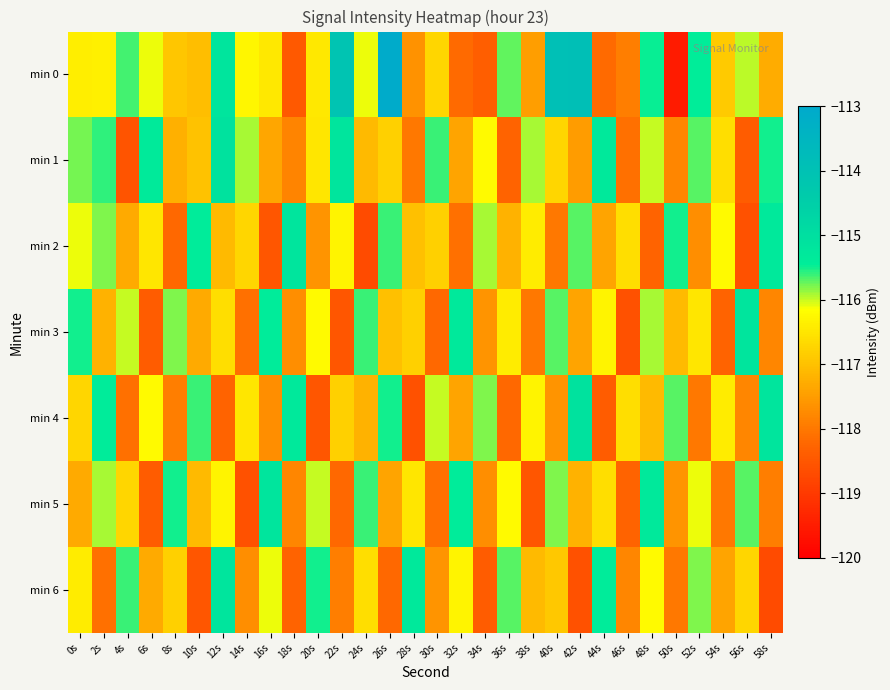

Reading left to right, transcribe all the data shown in this chart.

min 0: 0s=-116.4	2s=-116.4	4s=-115.6	6s=-116.1	8s=-116.9	10s=-117.0	12s=-115.2	14s=-116.3	16s=-116.5	18s=-118.5	20s=-116.5	22s=-114.1	24s=-116.1	26s=-113.1	28s=-117.6	30s=-116.7	32s=-118.2	34s=-118.4	36s=-115.7	38s=-117.5	40s=-113.9	42s=-113.9	44s=-118.2	46s=-117.9	48s=-115.5	50s=-119.5	52s=-115.5	54s=-116.9	56s=-116.0	58s=-117.3
min 1: 0s=-115.8	2s=-115.6	4s=-118.5	6s=-115.3	8s=-117.2	10s=-117.0	12s=-115.1	14s=-115.9	16s=-117.4	18s=-117.8	20s=-116.5	22s=-115.2	24s=-117.1	26s=-116.8	28s=-118.0	30s=-115.6	32s=-117.4	34s=-116.2	36s=-118.3	38s=-115.9	40s=-116.7	42s=-117.5	44s=-115.3	46s=-118.1	48s=-116.0	50s=-117.8	52s=-115.7	54s=-116.6	56s=-118.4	58s=-115.5
min 2: 0s=-116.1	2s=-115.8	4s=-117.3	6s=-116.5	8s=-118.2	10s=-115.4	12s=-117.1	14s=-116.7	16s=-118.5	18s=-115.2	20s=-117.6	22s=-116.3	24s=-118.7	26s=-115.6	28s=-117.0	30s=-116.8	32s=-118.1	34s=-115.9	36s=-117.2	38s=-116.4	40s=-118.0	42s=-115.7	44s=-117.4	46s=-116.6	48s=-118.3	50s=-115.5	52s=-117.7	54s=-116.2	56s=-118.6	58s=-115.3
min 3: 0s=-115.5	2s=-117.2	4s=-116.0	6s=-118.4	8s=-115.8	10s=-117.3	12s=-116.6	14s=-118.1	16s=-115.4	18s=-117.7	20s=-116.2	22s=-118.5	24s=-115.6	26s=-117.0	28s=-116.8	30s=-118.2	32s=-115.3	34s=-117.6	36s=-116.4	38s=-118.0	40s=-115.7	42s=-117.4	44s=-116.3	46s=-118.6	48s=-115.9	50s=-117.1	52s=-116.5	54s=-118.3	56s=-115.2	58s=-117.8
min 4: 0s=-116.7	2s=-115.4	4s=-118.1	6s=-116.2	8s=-117.9	10s=-115.6	12s=-118.3	14s=-116.5	16s=-117.7	18s=-115.3	20s=-118.5	22s=-116.8	24s=-117.2	26s=-115.5	28s=-118.6	30s=-116.0	32s=-117.4	34s=-115.8	36s=-118.2	38s=-116.3	40s=-117.6	42s=-115.1	44s=-118.4	46s=-116.6	48s=-117.1	50s=-115.7	52s=-118.0	54s=-116.4	56s=-117.8	58s=-115.2
min 5: 0s=-117.3	2s=-115.9	4s=-116.7	6s=-118.4	8s=-115.5	10s=-117.1	12s=-116.3	14s=-118.6	16s=-115.2	18s=-117.8	20s=-116.0	22s=-118.2	24s=-115.6	26s=-117.4	28s=-116.5	30s=-118.1	32s=-115.4	34s=-117.7	36s=-116.2	38s=-118.5	40s=-115.8	42s=-117.2	44s=-116.6	46s=-118.3	48s=-115.3	50s=-117.6	52s=-116.1	54s=-118.0	56s=-115.7	58s=-117.9
min 6: 0s=-116.4	2s=-118.1	4s=-115.6	6s=-117.3	8s=-116.8	10s=-118.5	12s=-115.2	14s=-117.7	16s=-116.1	18s=-118.3	20s=-115.5	22s=-117.9	24s=-116.6	26s=-118.2	28s=-115.3	30s=-117.6	32s=-116.3	34s=-118.4	36s=-115.7	38s=-117.1	40s=-116.9	42s=-118.6	44s=-115.4	46s=-117.8	48s=-116.2	50s=-118.0	52s=-115.8	54s=-117.4	56s=-116.7	58s=-118.7